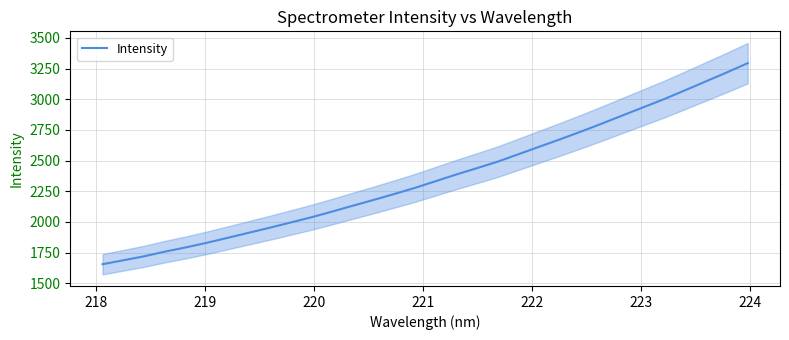

How many series are shown in this chart?

1